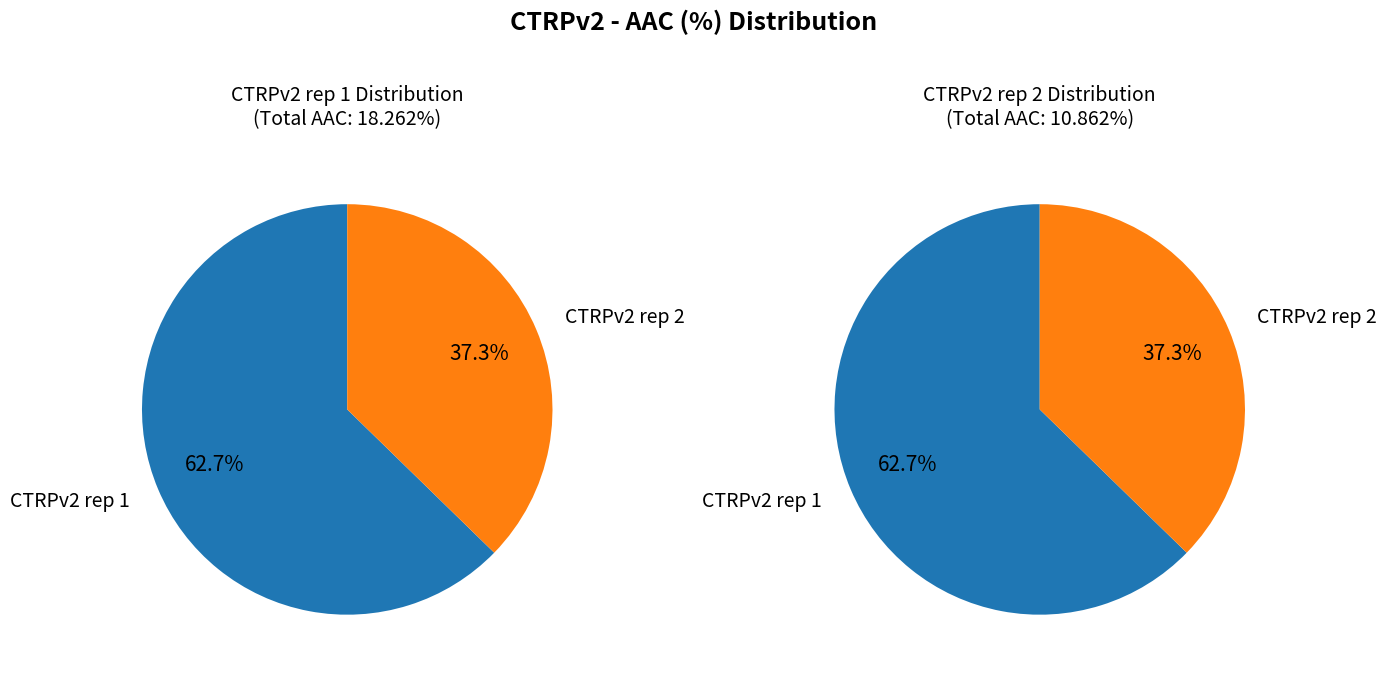

Between CTRPv2 rep 2 and CTRPv2 rep 1, which is larger?

CTRPv2 rep 1